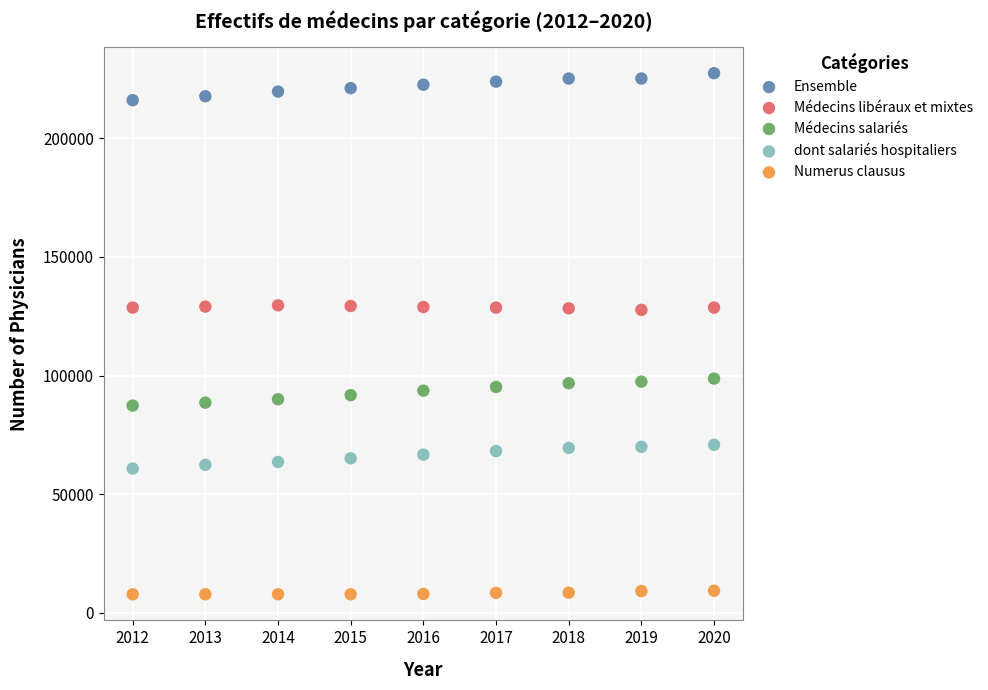

Which series contains the lowest Y value?

Numerus clausus